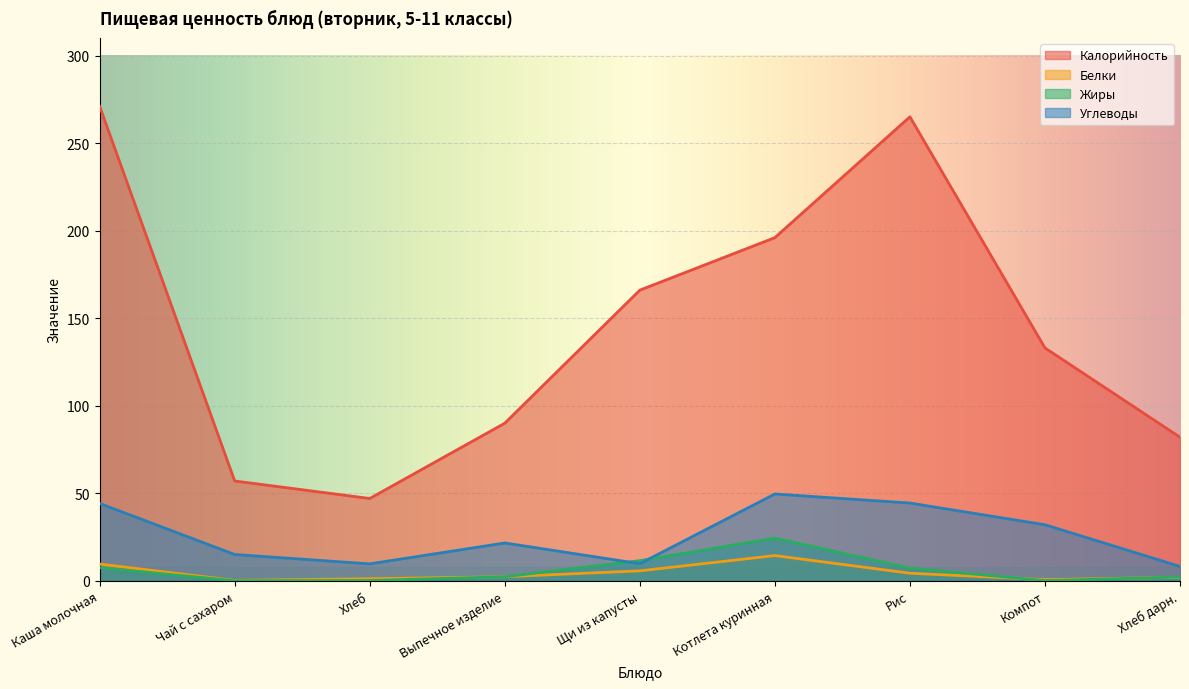

What is the difference between the maximum and second lowest values in the Жиры series?

24.3